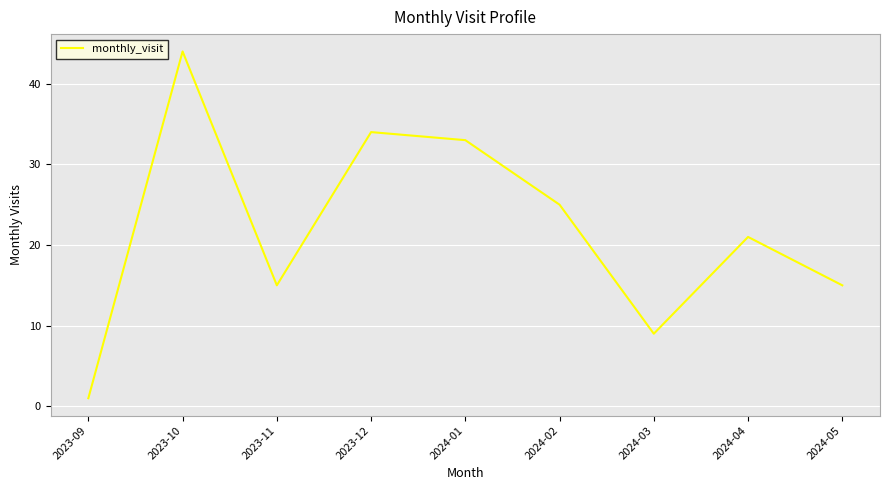

Between 2024-01 and 2023-10, which is larger?

2023-10